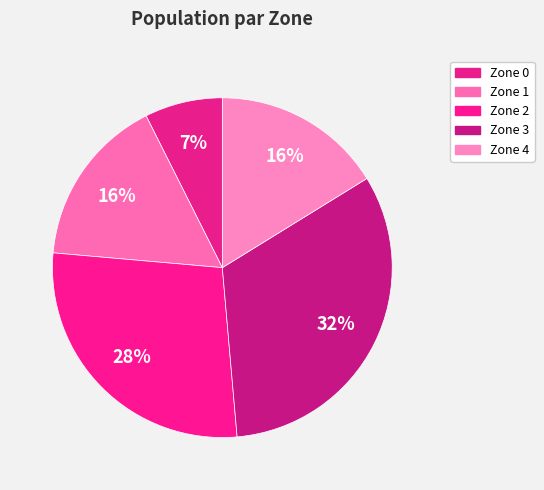

Is Zone 0 the majority of the pie?

No